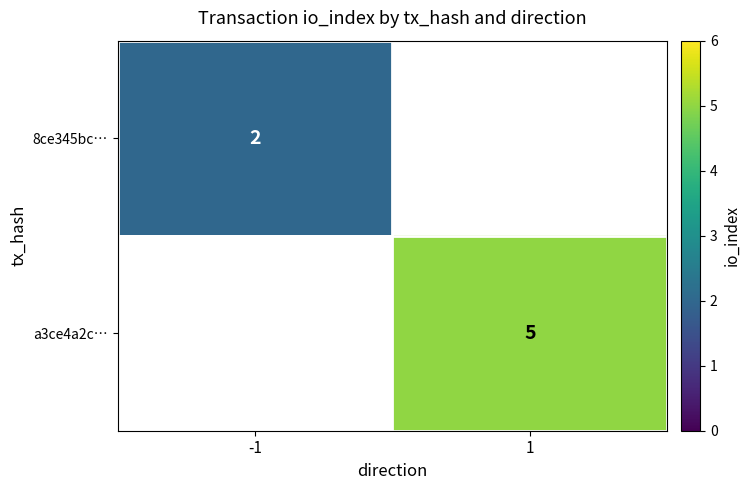

What is the minimum value shown in the chart?

2.0